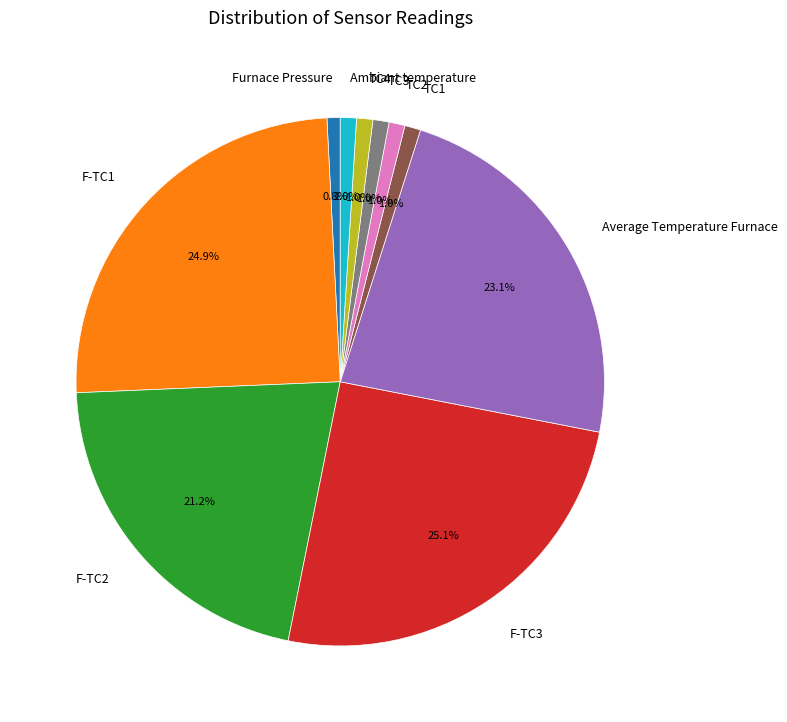

To the nearest percent, what is the difference between the F-TC1 and Average Temperature Furnace slice percentages?

2%